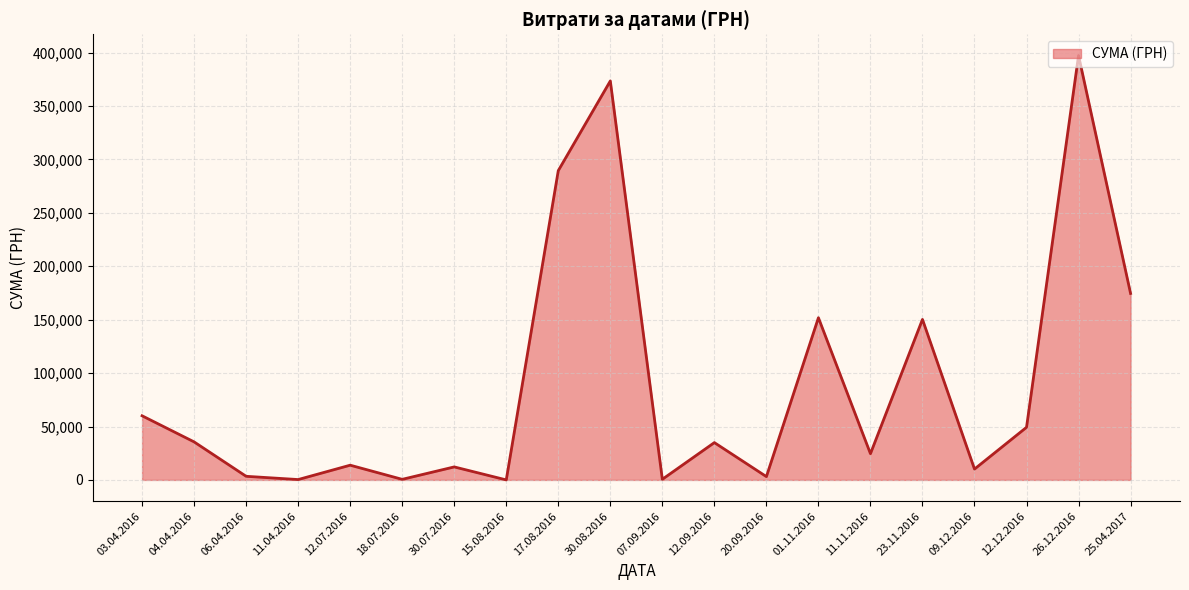

The value at 04.04.2016 is 12068.6. True or false?

False